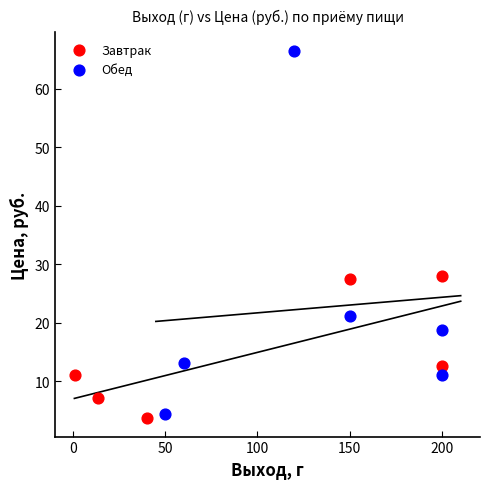

Which series contains the highest Y value?

Обед